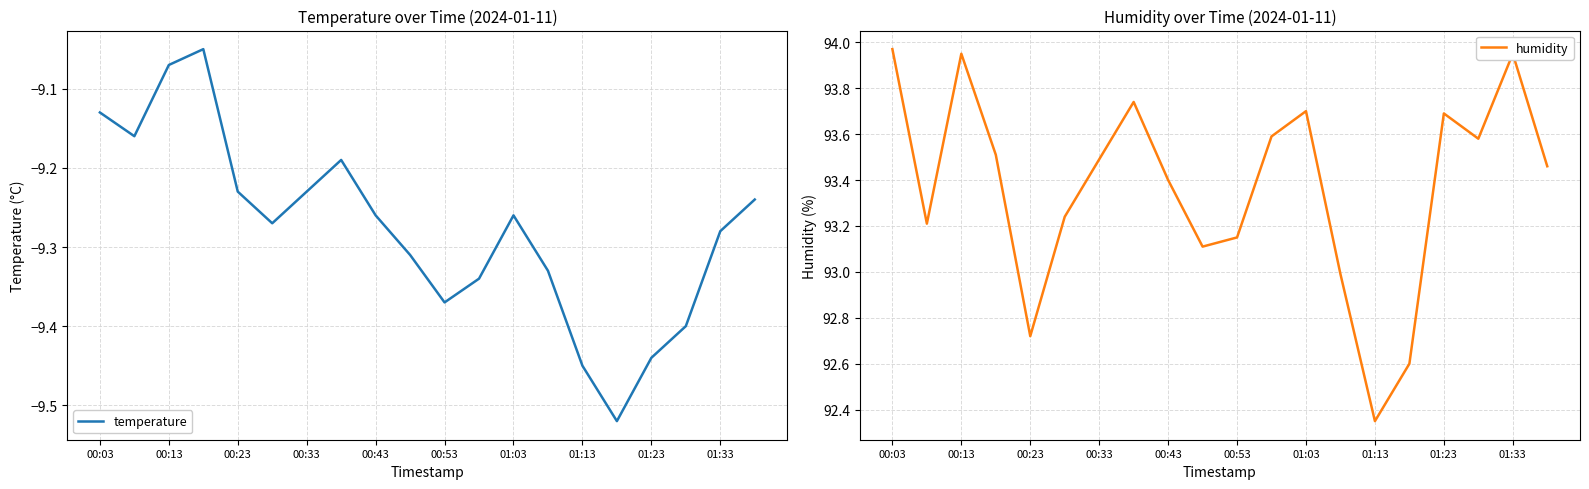

True or false: temperature has a value of -13.1 at 00:33.

False